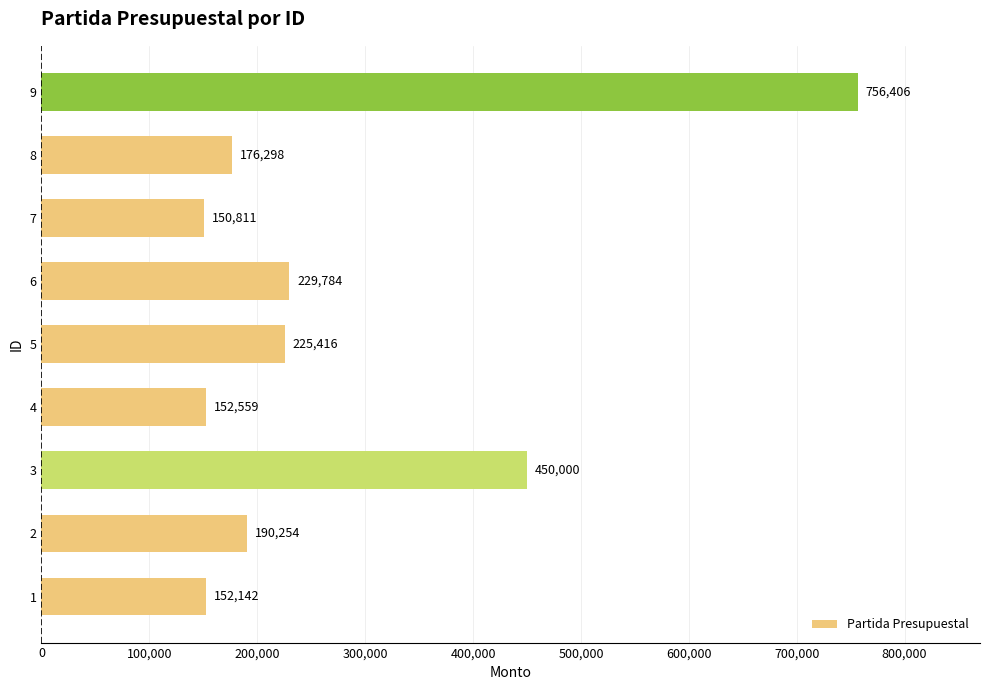

What is the ratio of the value at 1 to the value at 4?

1.0